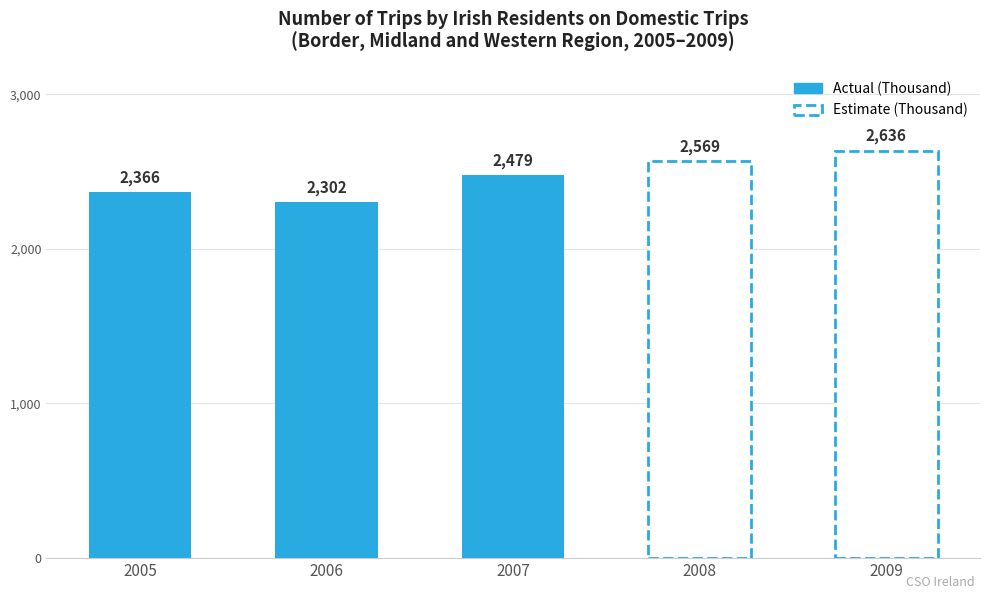

At which label does the data first exceed 2366?

2007